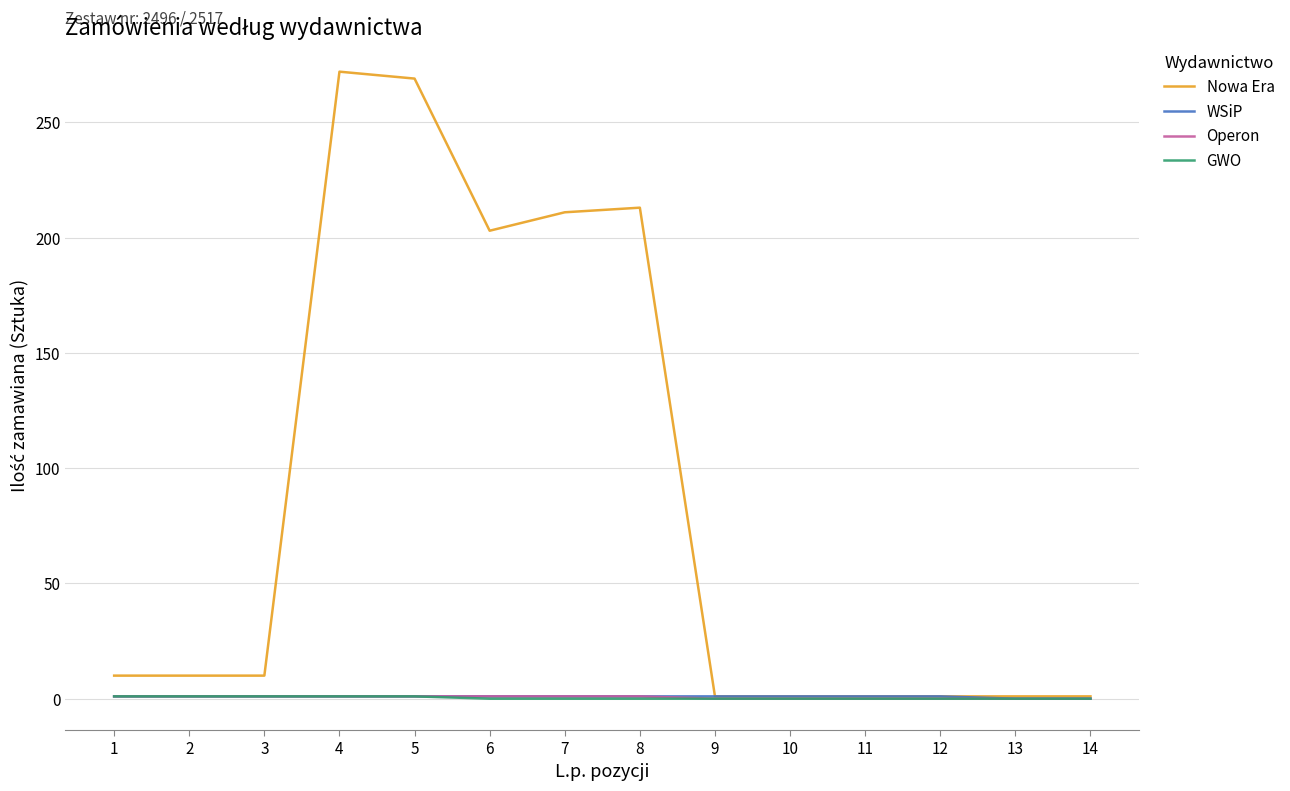

What is the difference between the Nowa Era values at 7 and 1?

201